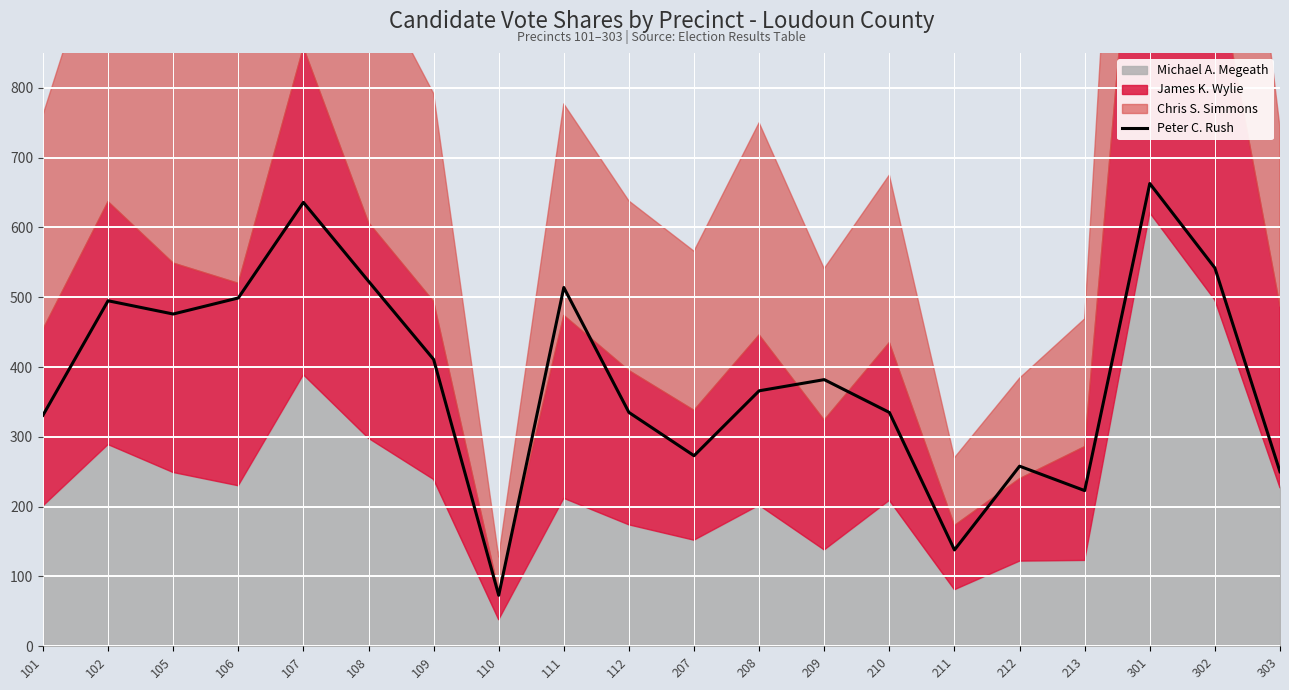

Count the number of categories in the chart.

20